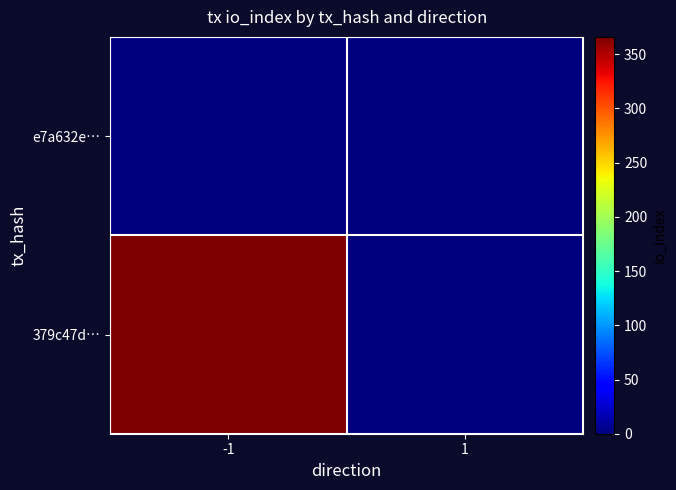

Reading right to left, transcribe all the data shown in this chart.

379c47d…: 1=0	-1=366
e7a632e…: 1=1	-1=0